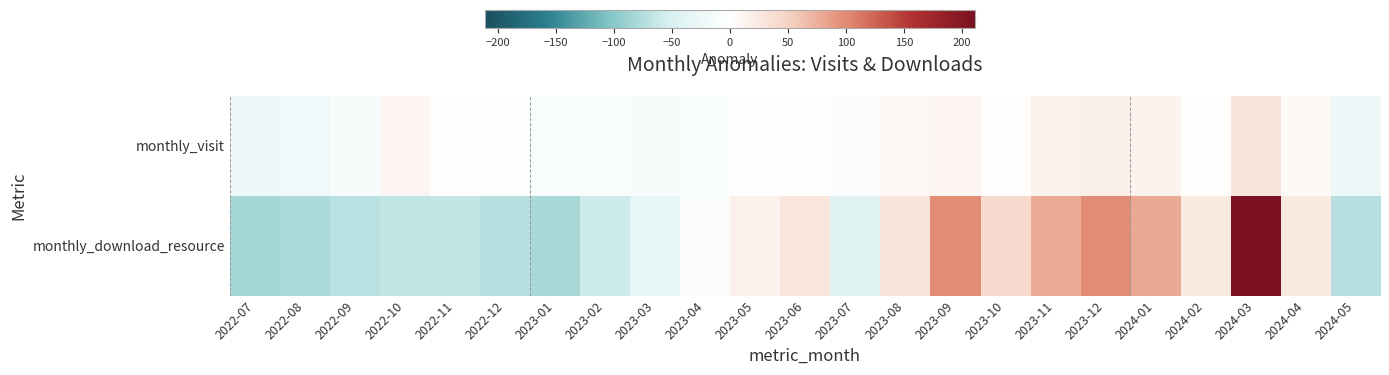

What is the maximum value shown in the chart?

211.5